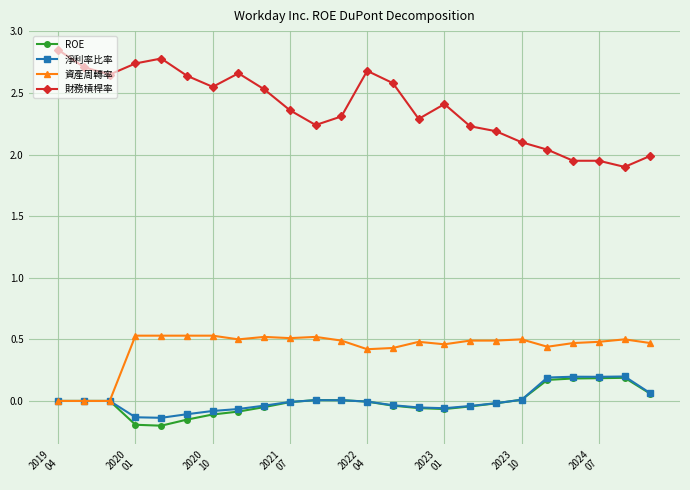

True or false: 財務槓桿率 and 資產周轉率 intersect in this chart.

False